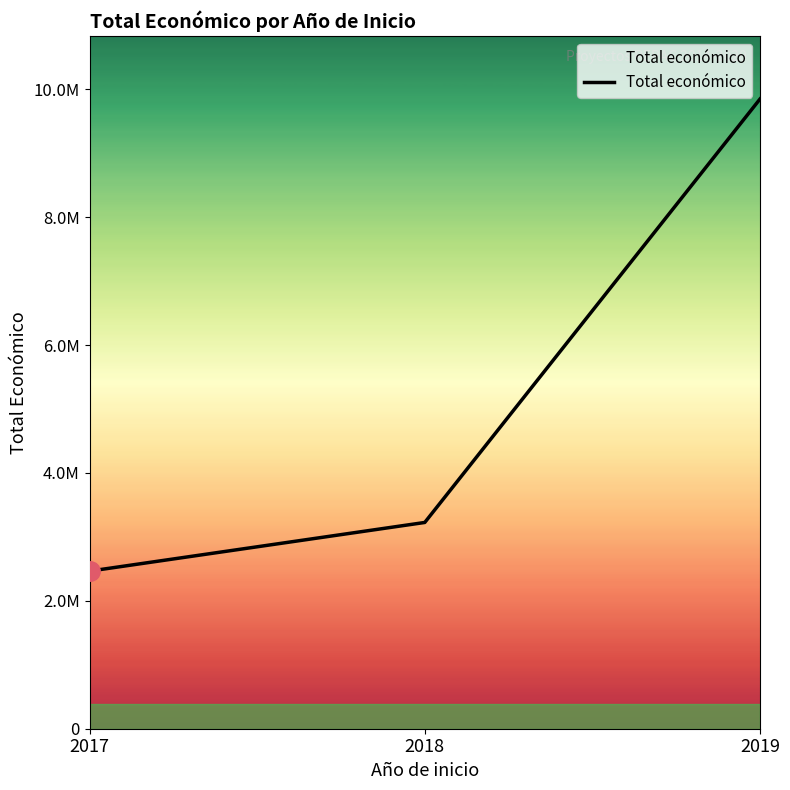

The value at 2019 is 9847932. True or false?

True